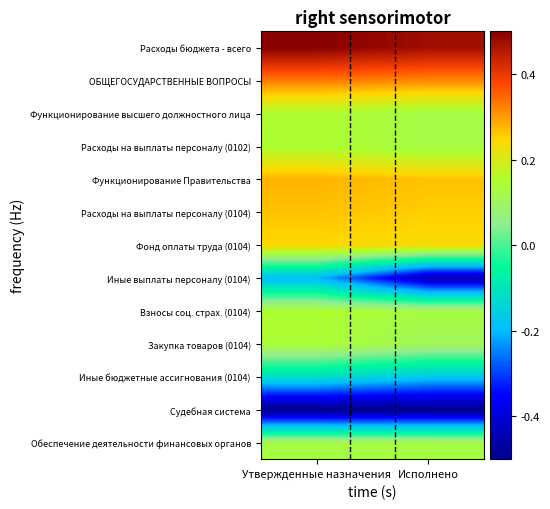

Reading left to right, transcribe all the data shown in this chart.

Расходы бюджета - всего: Утвержденные назначения=0.5	Исполнено=0.5
ОБЩЕГОСУДАРСТВЕННЫЕ ВОПРОСЫ: Утвержденные назначения=0.3	Исполнено=0.3
Функционирование высшего должностного лица: Утвержденные назначения=0.2	Исполнено=0.1
Расходы на выплаты персоналу (0102): Утвержденные назначения=0.2	Исполнено=0.1
Функционирование Правительства: Утвержденные назначения=0.3	Исполнено=0.3
Расходы на выплаты персоналу (0104): Утвержденные назначения=0.3	Исполнено=0.3
Фонд оплаты труда (0104): Утвержденные назначения=0.2	Исполнено=0.2
Иные выплаты персоналу (0104): Утвержденные назначения=-0.2	Исполнено=-0.4
Взносы соц. страх. (0104): Утвержденные назначения=0.1	Исполнено=0.1
Закупка товаров (0104): Утвержденные назначения=0.1	Исполнено=0.1
Иные бюджетные ассигнования (0104): Утвержденные назначения=-0.1	Исполнено=-0.2
Судебная система: Утвержденные назначения=-0.5	Исполнено=-0.5
Обеспечение деятельности финансовых органов: Утвержденные назначения=0.1	Исполнено=0.1